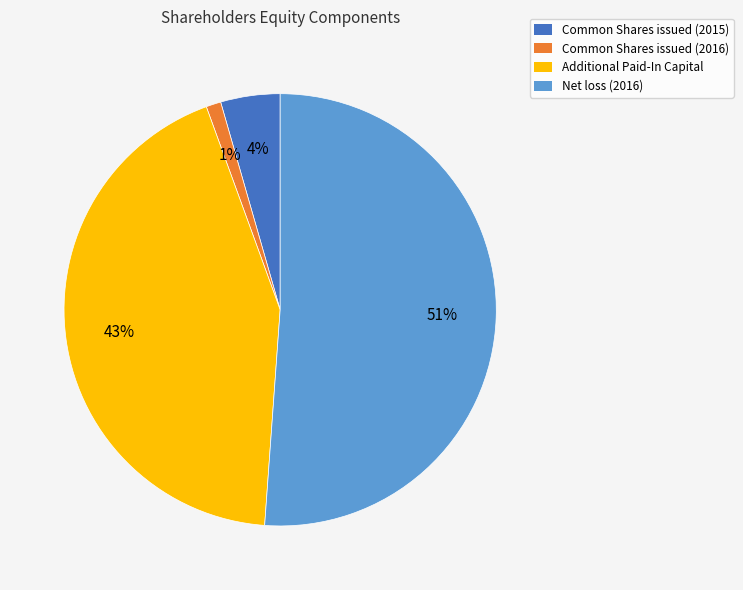

The Additional Paid-In Capital slice represents 57% of the pie. True or false?

False